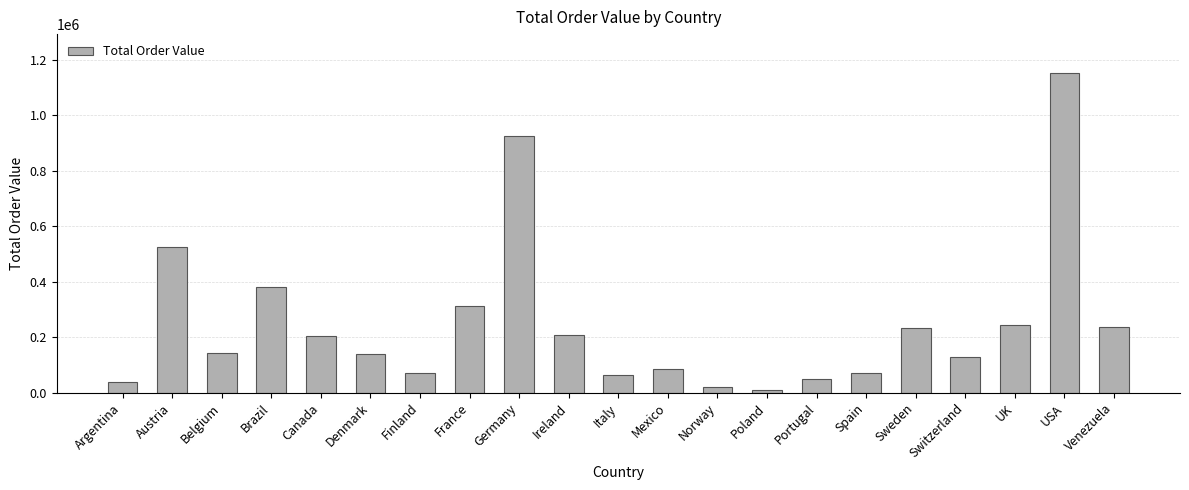

What is the ratio of the value at Belgium to the value at France?

0.5